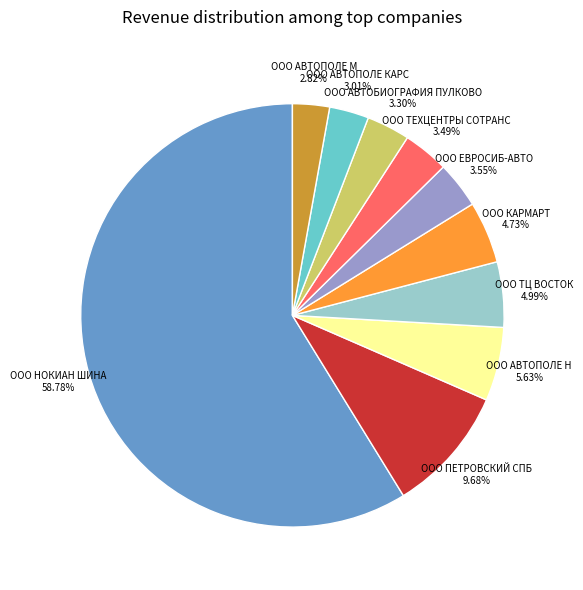

To the nearest percent, what is the difference between the largest and smallest slice percentages?

56%